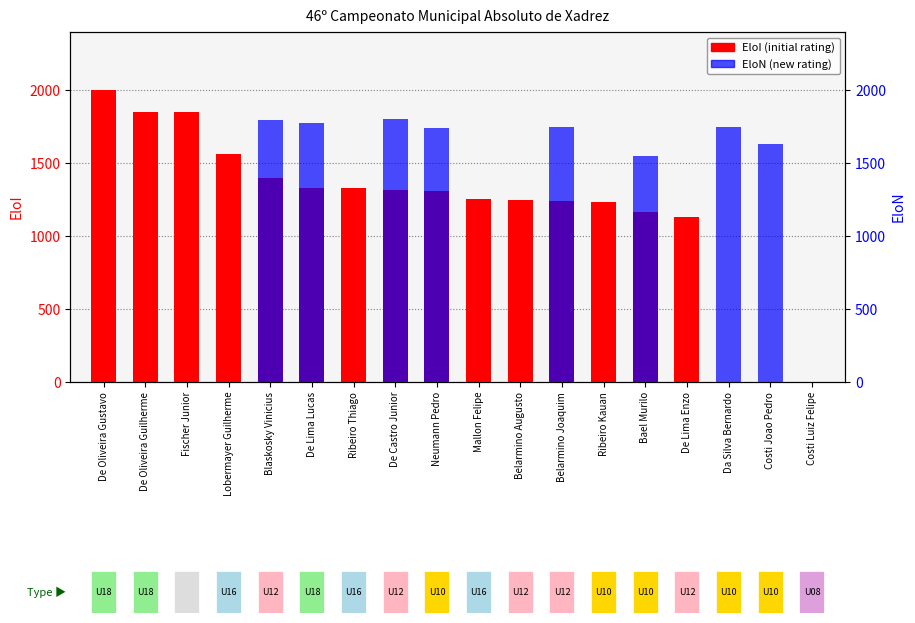

Reading left to right, extract all data points from this chart.

EloI: 2000	1854	1854	1563	1400	1333	1331	1314	1310	1257	1248	1243	1231	1163	1134	0	0	0
EloN: 0	0	0	0	1797	1773	0	1802	1745	0	0	1748	0	1550	0	1750	1635	0